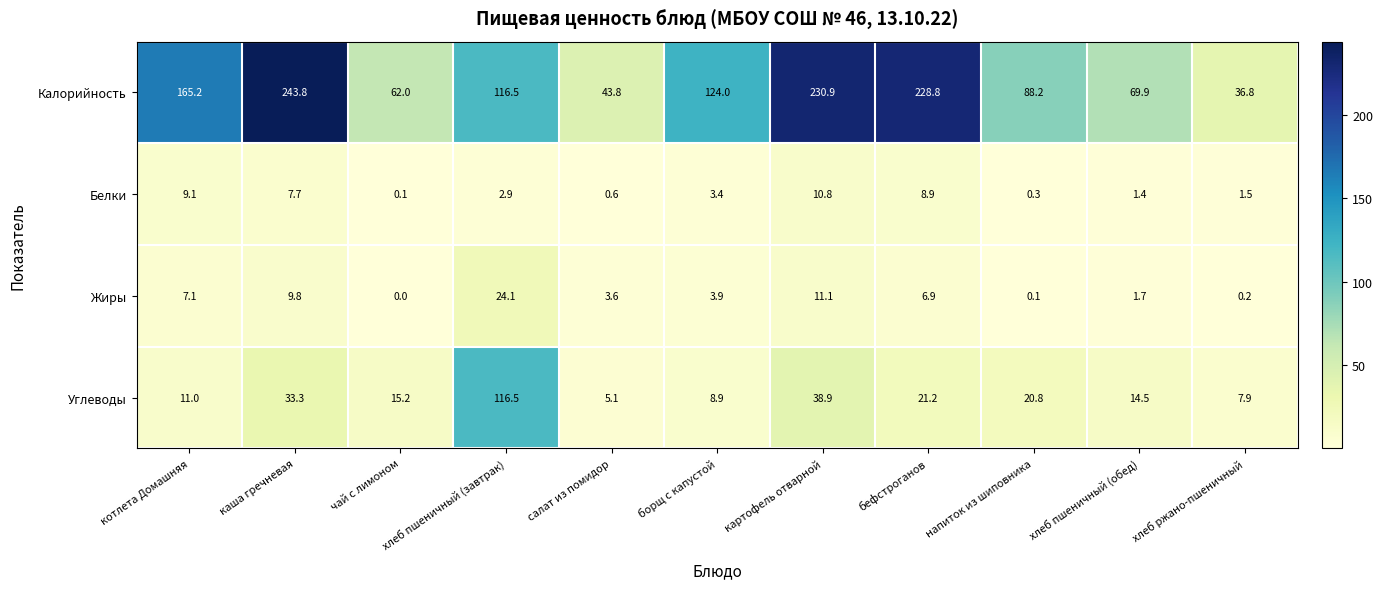

Which series has the largest total across all categories?

Калорийность